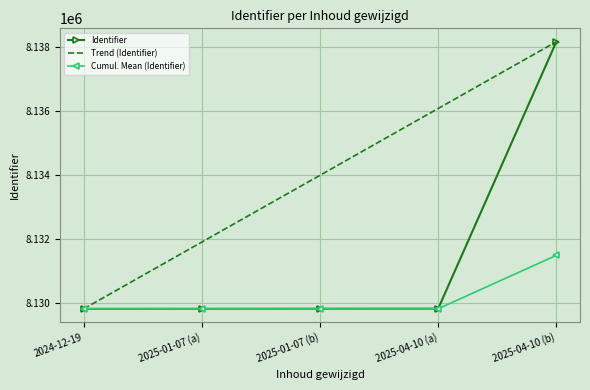

At which category is the sum across all series the highest?

2025-04-10 (b)